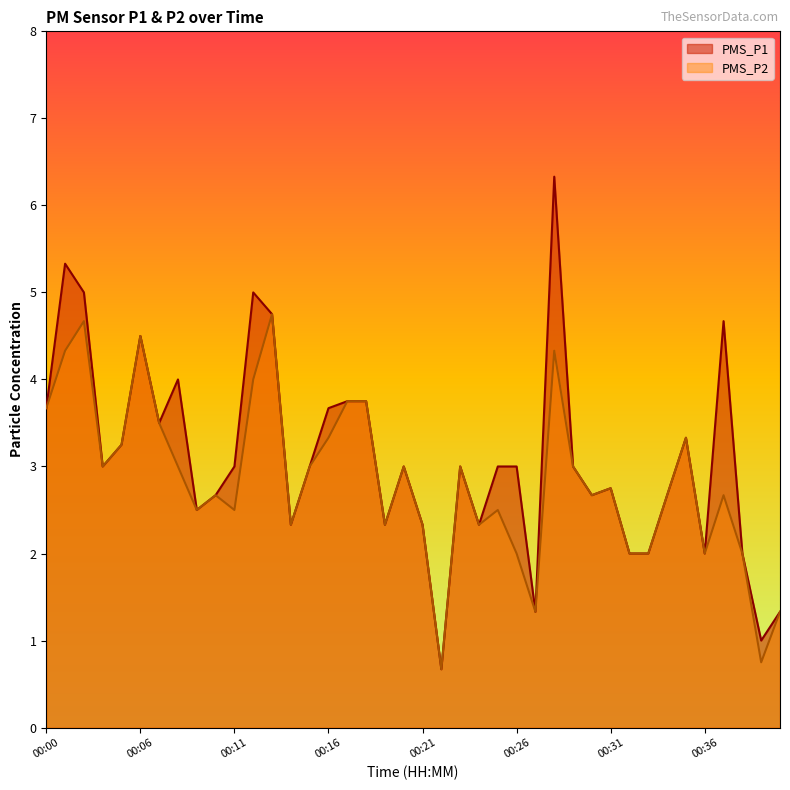

Between 00:40 and 00:06, which is larger?

00:06